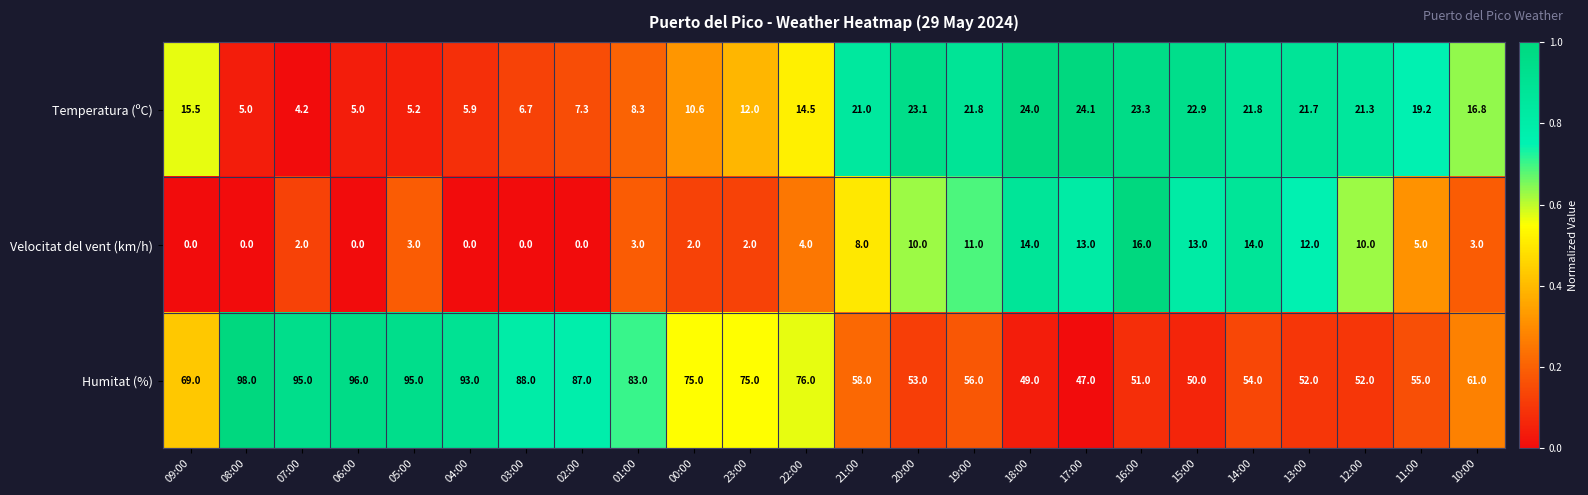

Which series has the largest total across all categories?

Humitat (%)